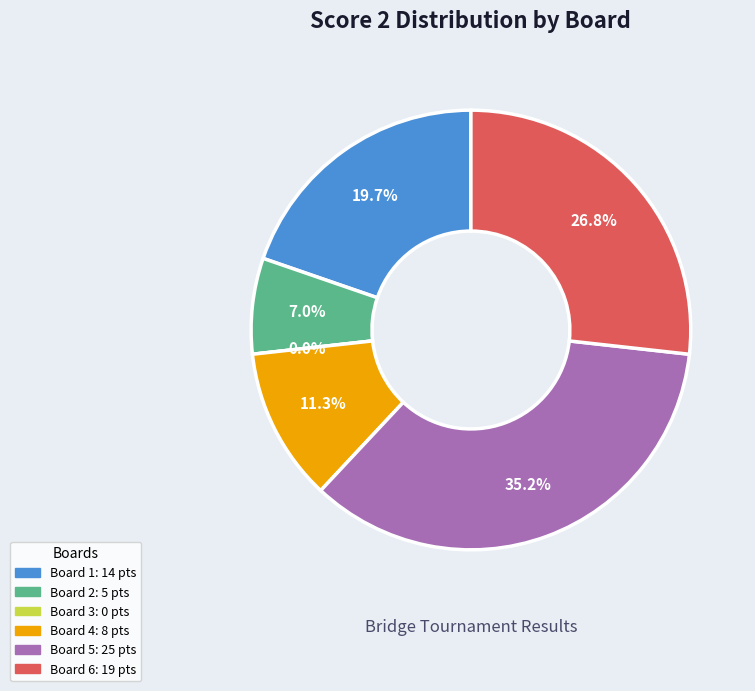

True or false: Board 4 accounts for 2% of the total.

False